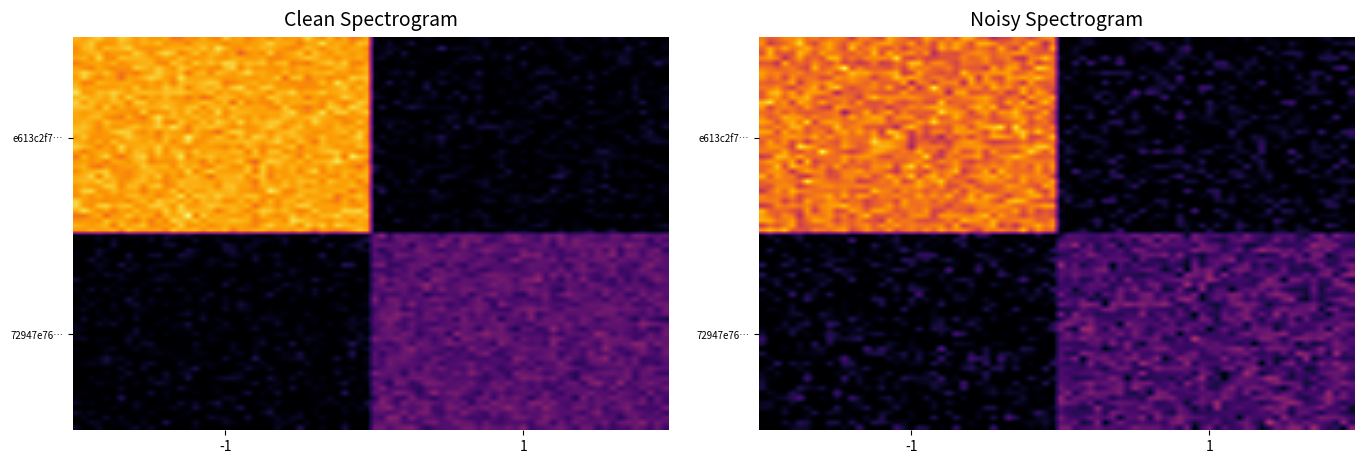

What is the sum of all 72947e7665a66999aa923e5bc0813703726e4a4 values?

16